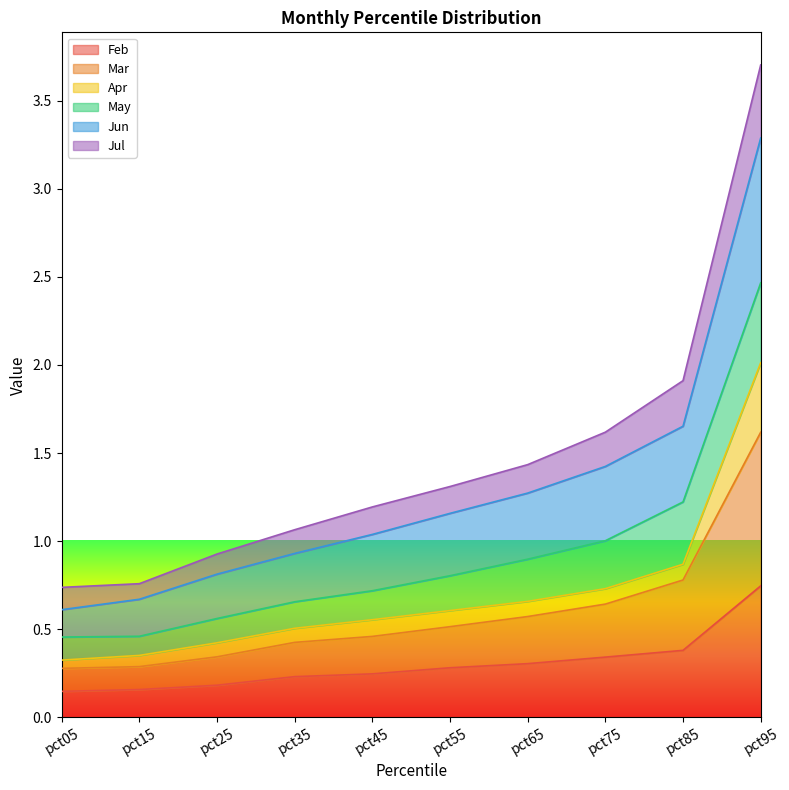

What is the difference between the maximum and minimum values in the Jun series?

2.7